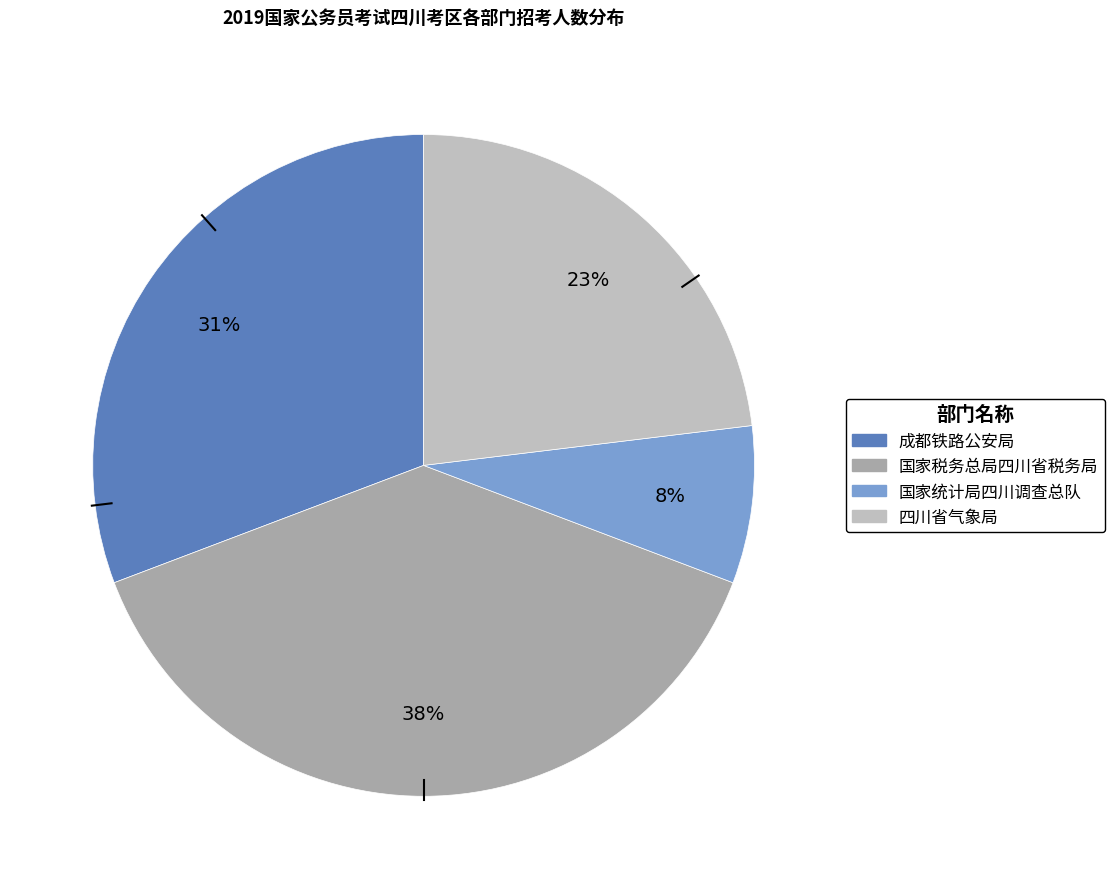

Count the number of slices in the pie.

4